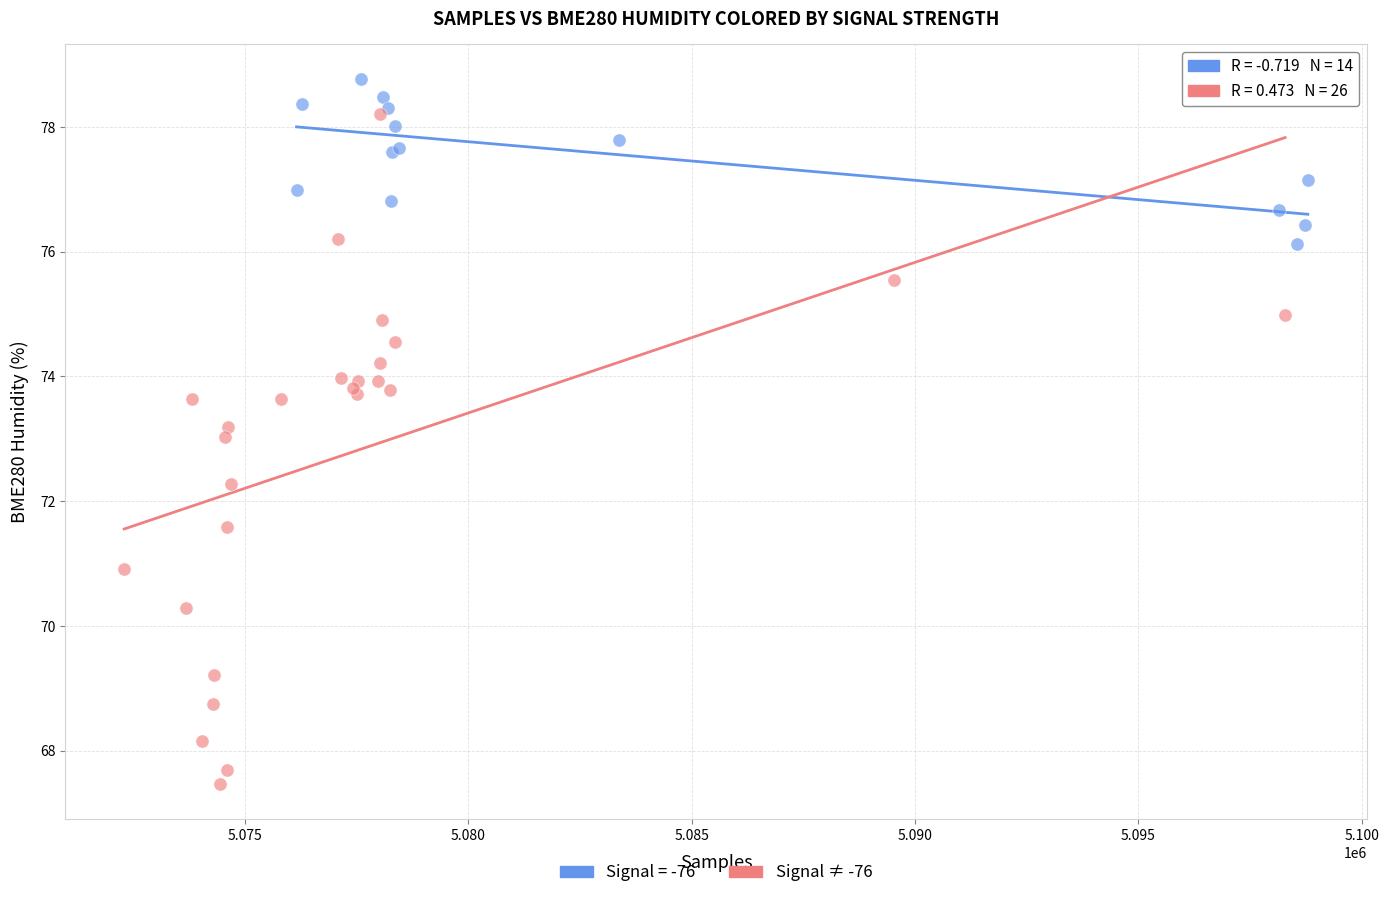

Which series reaches the minimum Y coordinate?

Signal ≠ -76